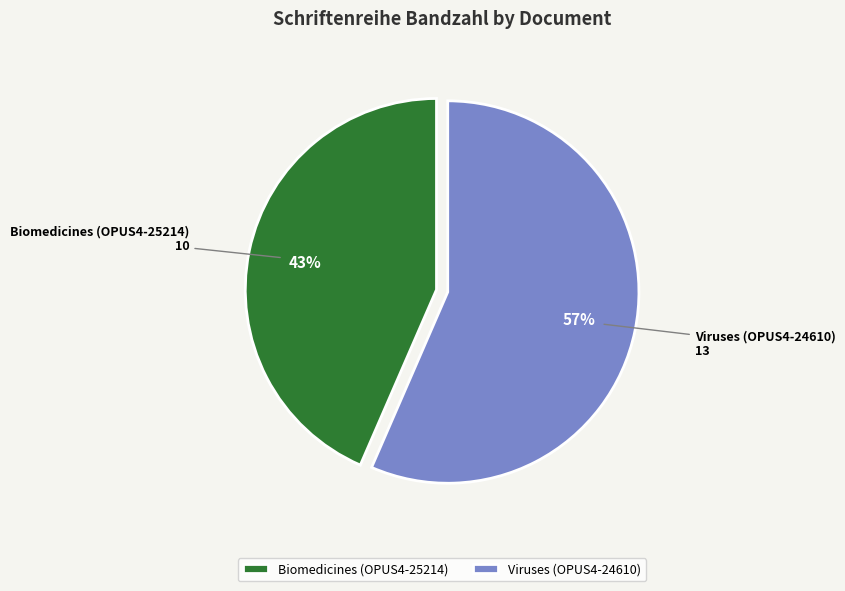

Is the sum of Viruses (OPUS4-24610) and Biomedicines (OPUS4-25214) greater than half?

Yes